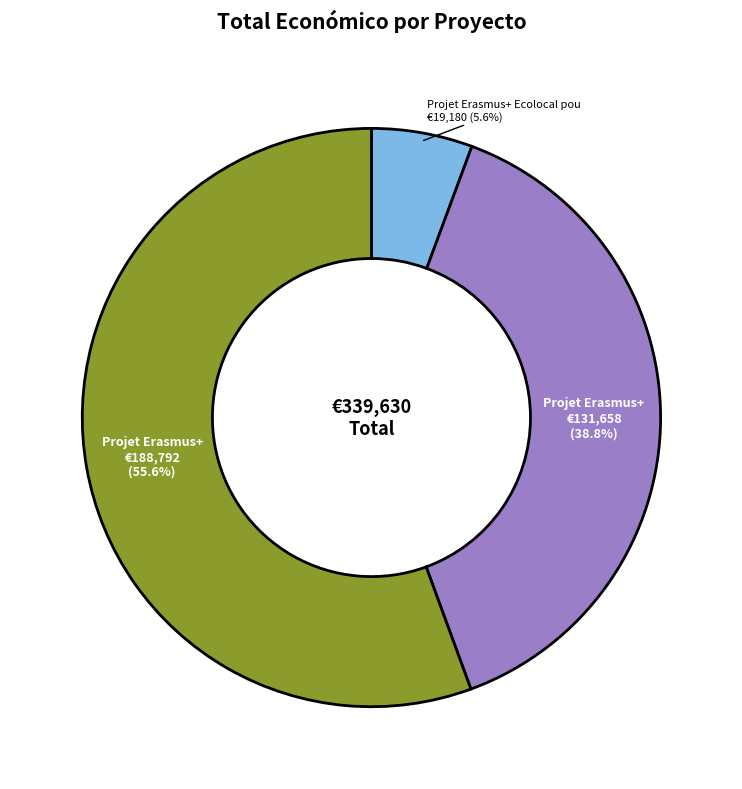

Does any single category account for the majority?

Yes